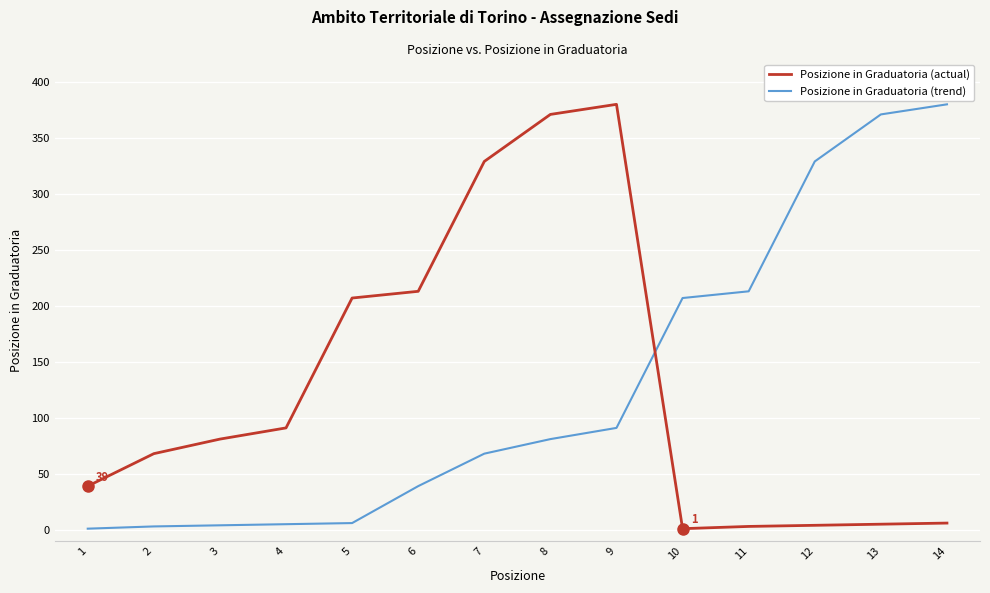

Is this an area chart (filled region under the line)?

No